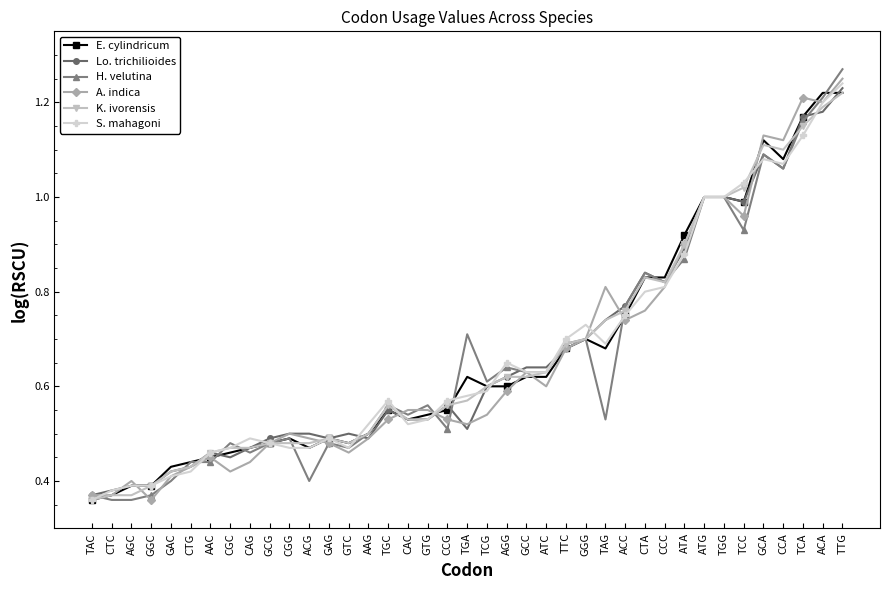

Which series changed the most between CAC and ACC?

Lo. trichilioides